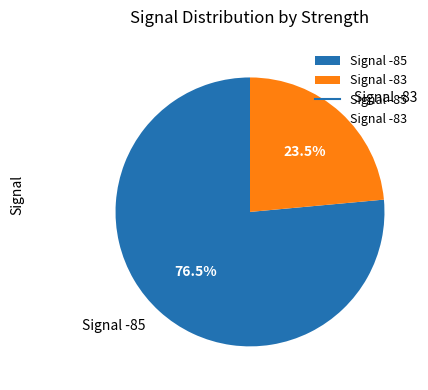

What is the ratio of the value at Signal -83 to the value at Signal -85?

0.3